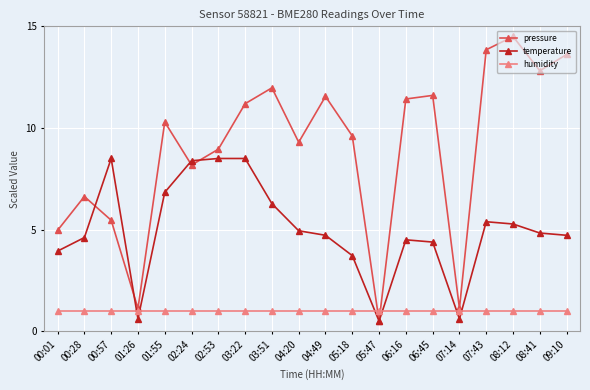

What is the difference between the highest and lowest values at 04:49?

10.6